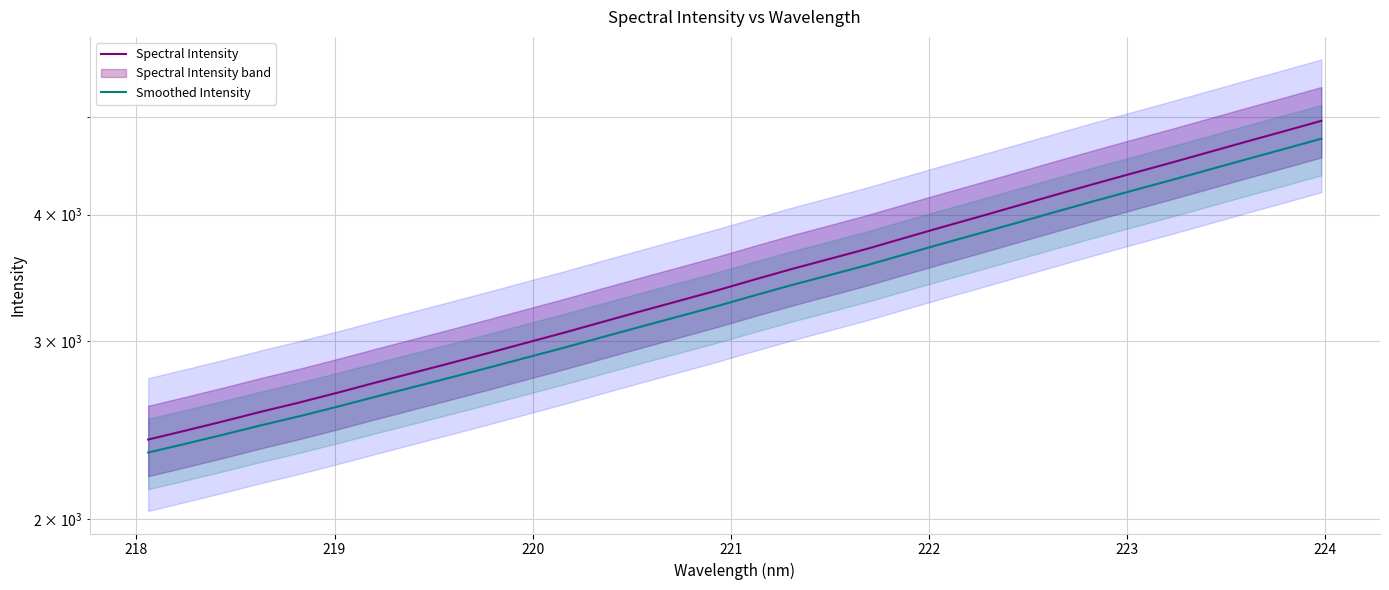

True or false: Smoothed Intensity and Spectral Intensity intersect in this chart.

False